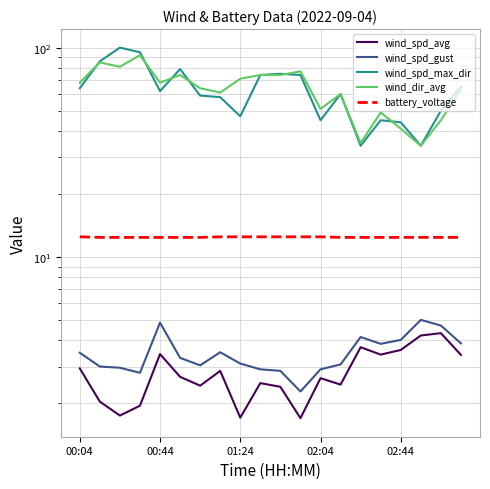

What is the difference between the maximum and minimum values in the wind_spd_gust series?

2.7